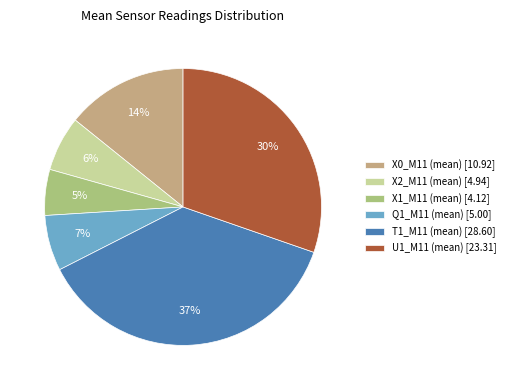

To the nearest percent, what is the average slice percentage?

17%